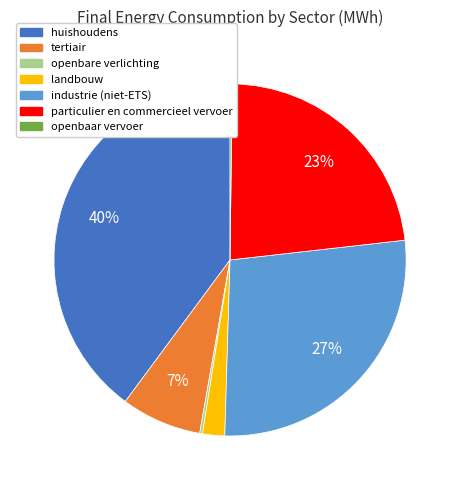

Approximately how many times larger is the value at landbouw compared to particulier en commercieel vervoer?

0.1